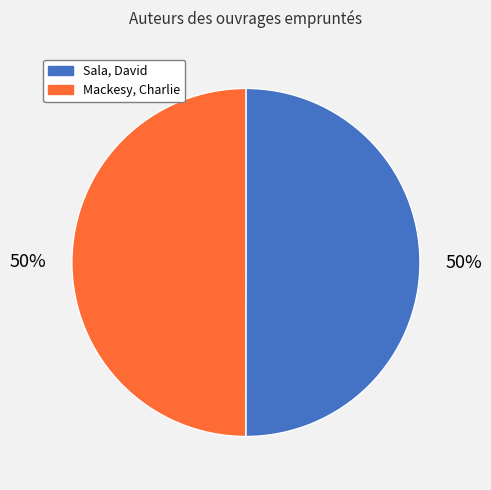

To the nearest percent, what portion does Sala, David represent?

50%